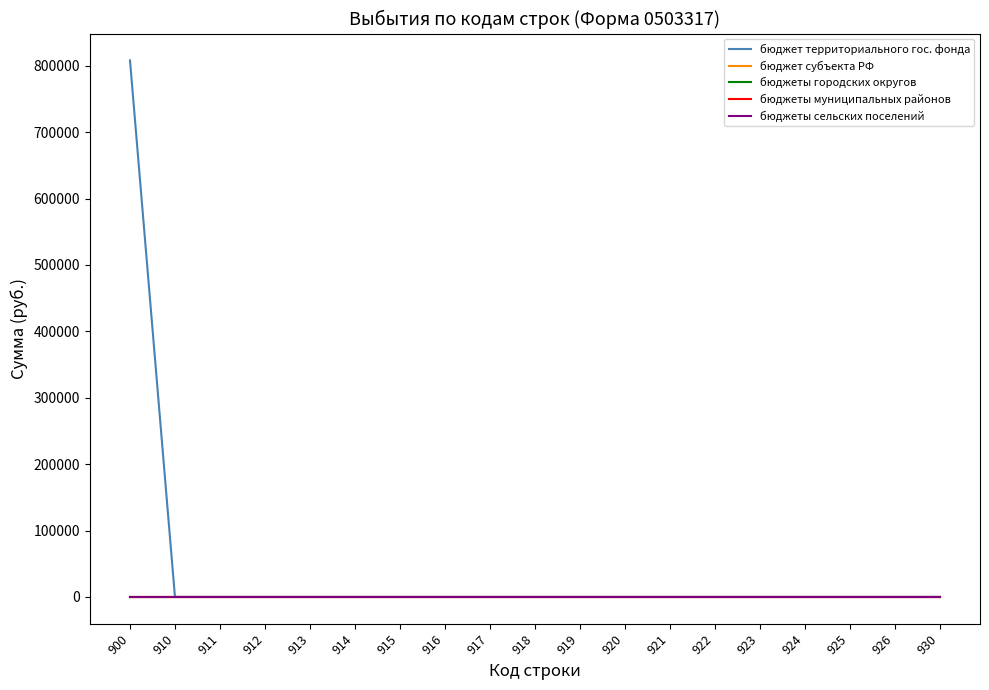

Is it true that бюджет субъекта РФ equals 0 at 914?

True